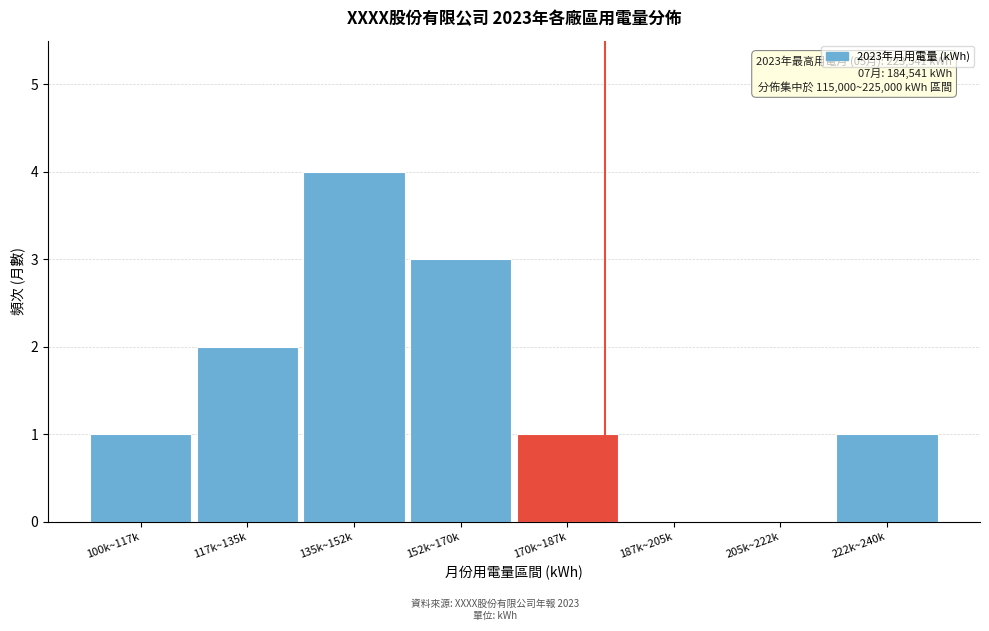

Reading left to right, list all the values displayed in this chart.

100k~117k=1	117k~135k=2	135k~152k=4	152k~170k=3	170k~187k=1	187k~205k=0	205k~222k=0	222k~240k=1